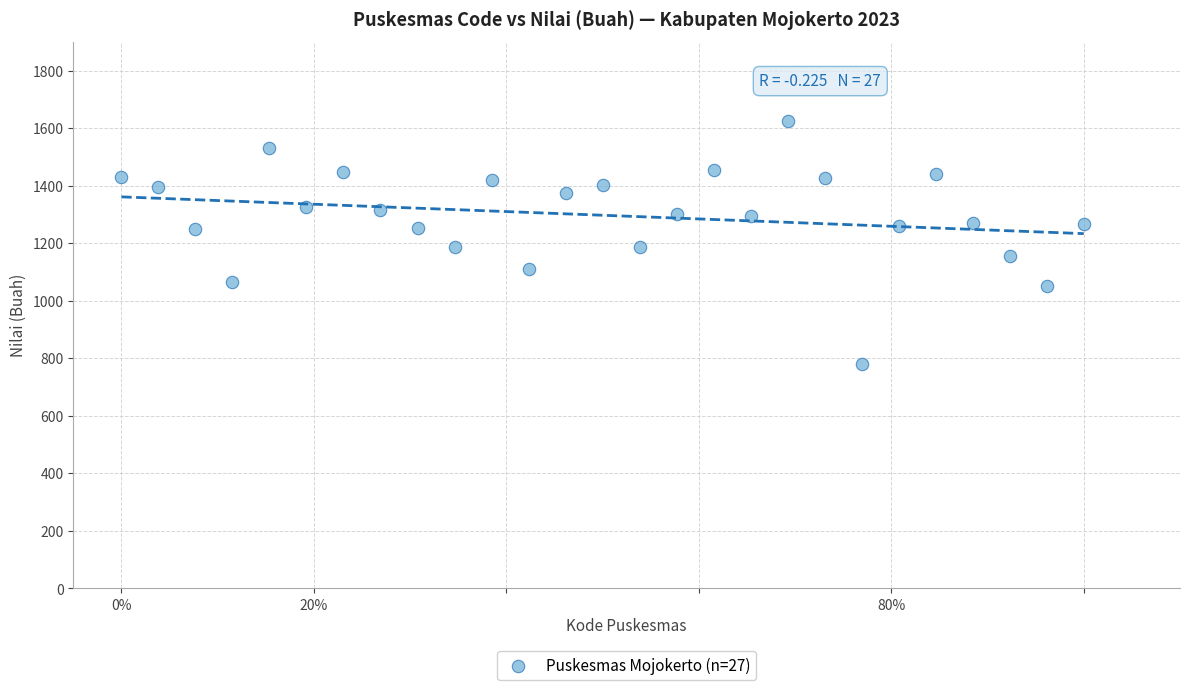

What is the range of Y values (max minus min)?

846